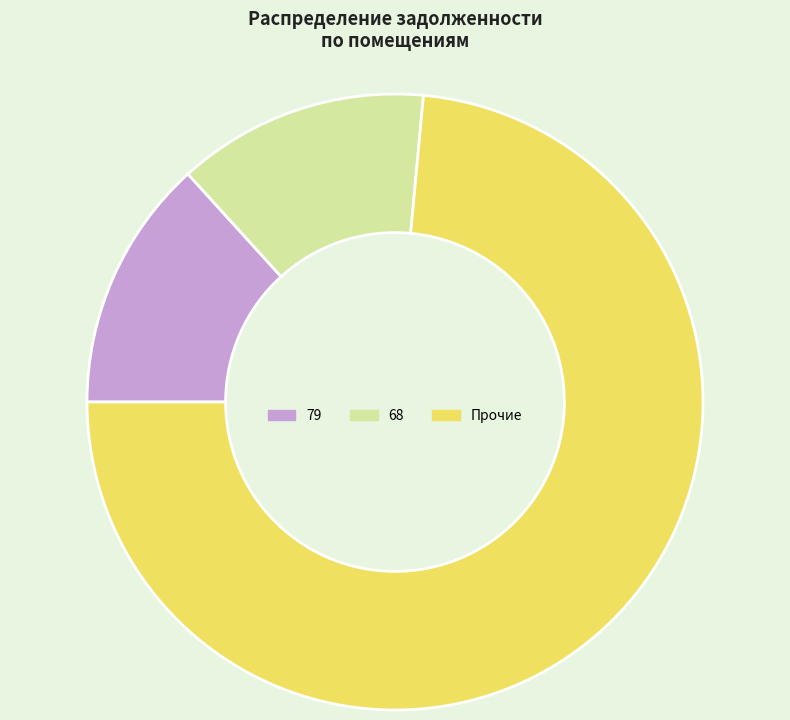

Approximately how many times larger is the value at Прочие compared to 68?

5.6